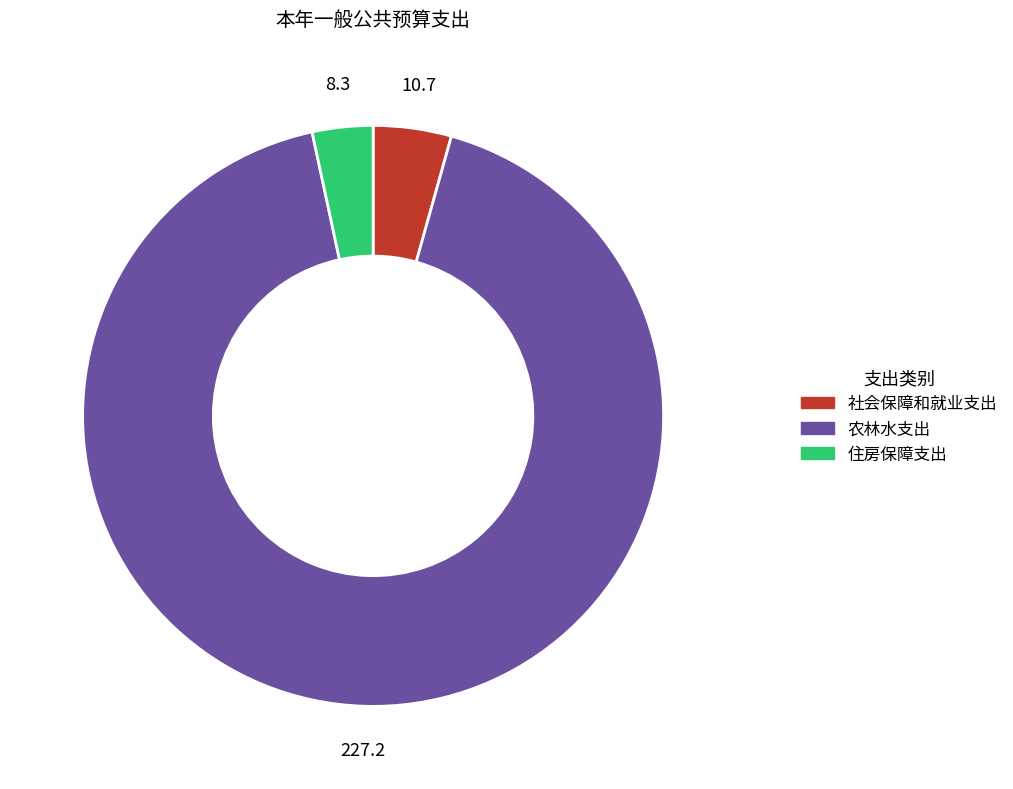

The 住房保障支出 slice represents 3% of the pie. True or false?

True